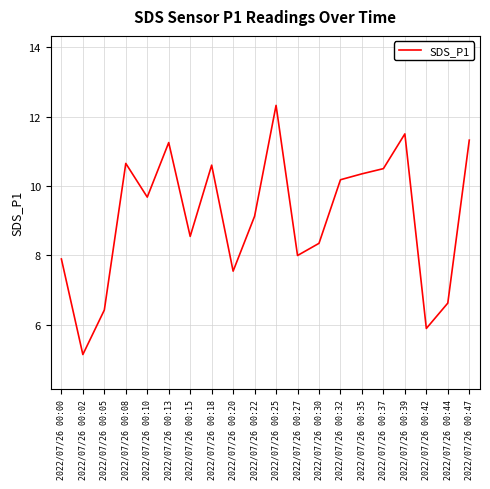

Approximately how many times larger is the value at 2022/07/26 00:42 compared to 2022/07/26 00:37?

0.6